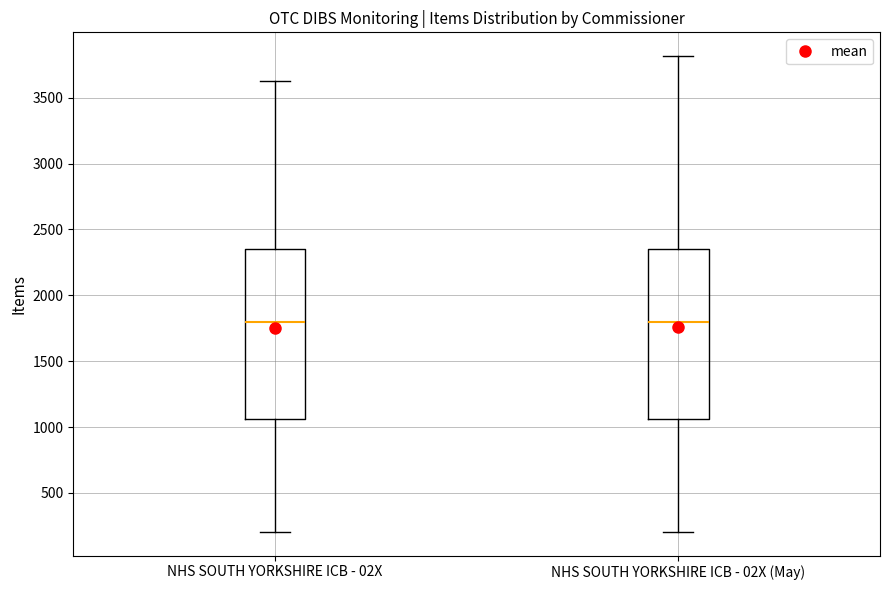

Reading left to right, read every box against the y-axis: the position of its median line, the range the box covers, and the ends of its whiskers. The values are not printed on the chart, so give them approximately, as read against the axis.

NHS SOUTH YORKSHIRE ICB - 02X: median 1800, box 1050 to 2350, whiskers 200 to 3650
NHS SOUTH YORKSHIRE ICB - 02X (May): median 1800, box 1050 to 2350, whiskers 200 to 3800